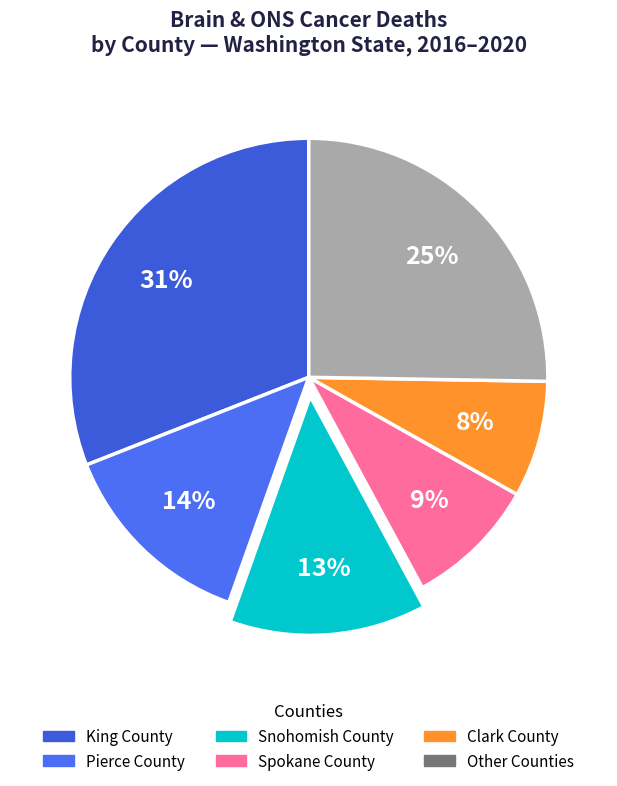

Count the number of slices in the pie.

6